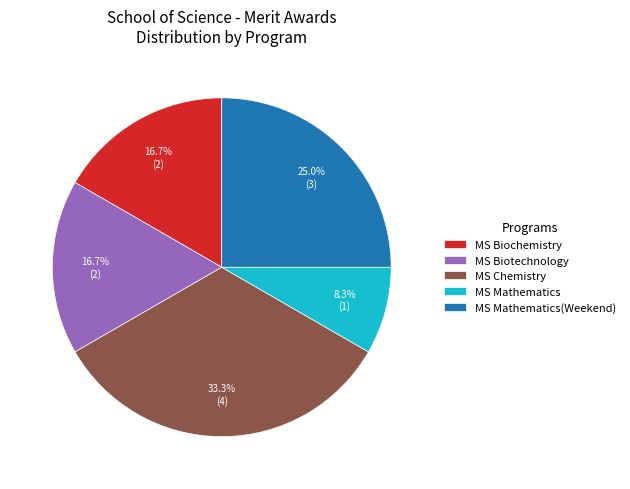

To the nearest percent, what percentage of the pie is MS Biotechnology?

17%